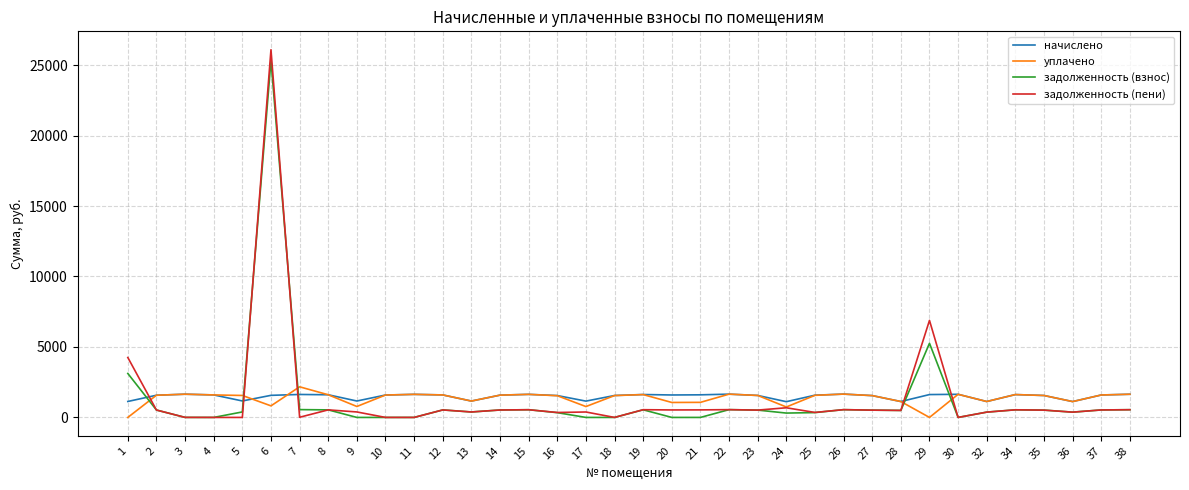

Which series has the widest spread of values?

задолженность (пени)